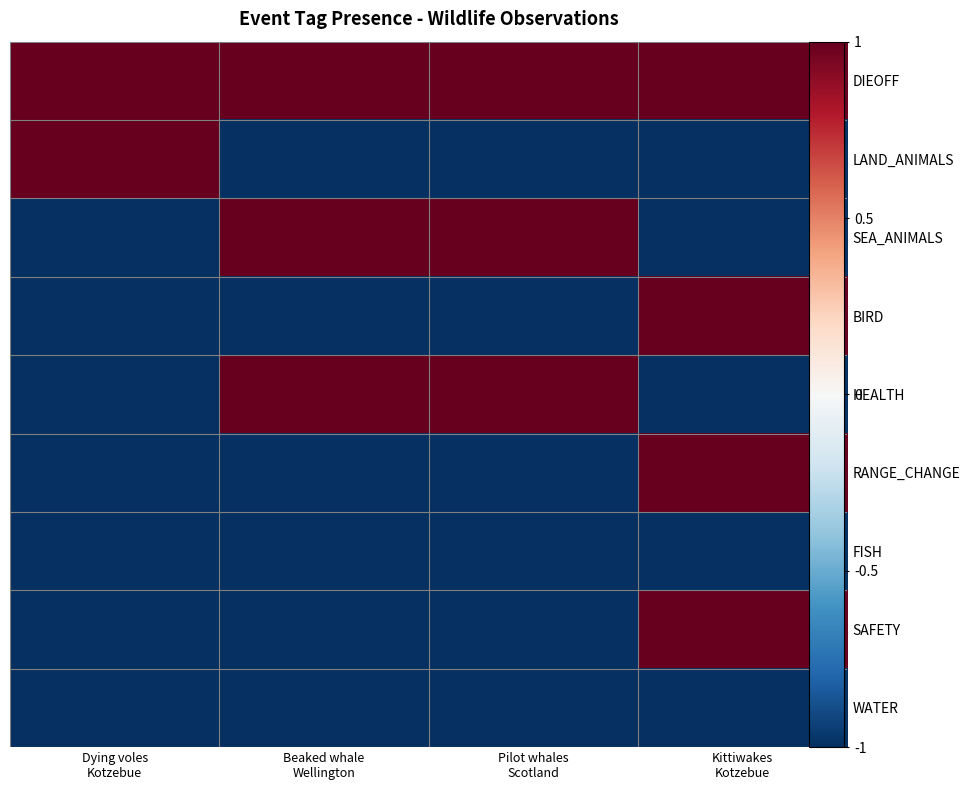

What is the sum of all RANGE_CHANGE values?

-2